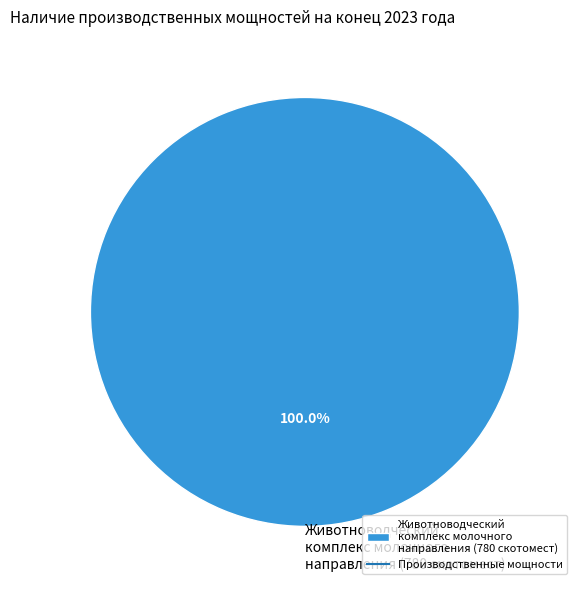

Rank the categories by value from highest to lowest.

Животноводческий комплекс молочного направления (780 скотомест)